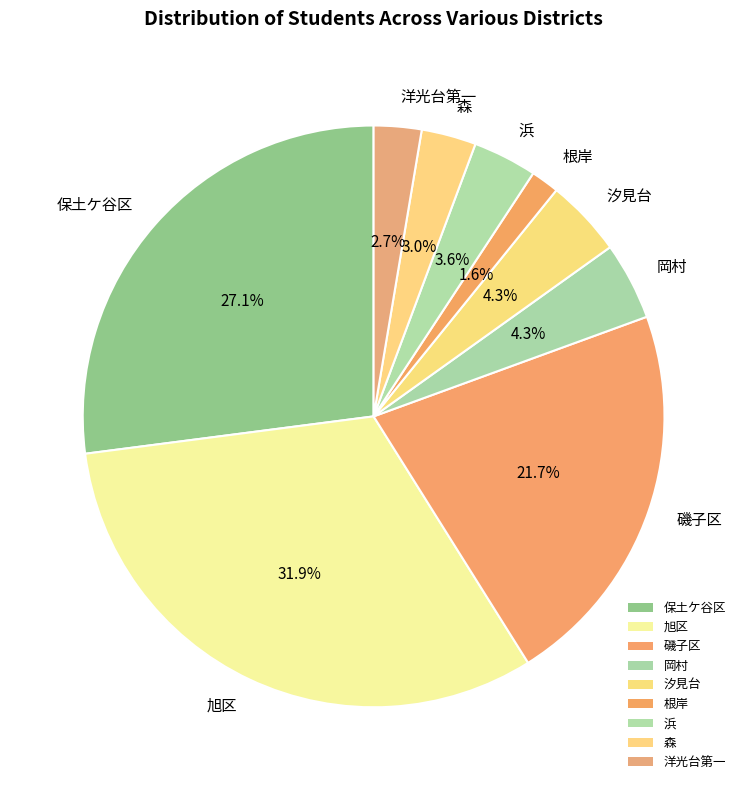

True or false: 汐見台 accounts for 4% of the total.

True